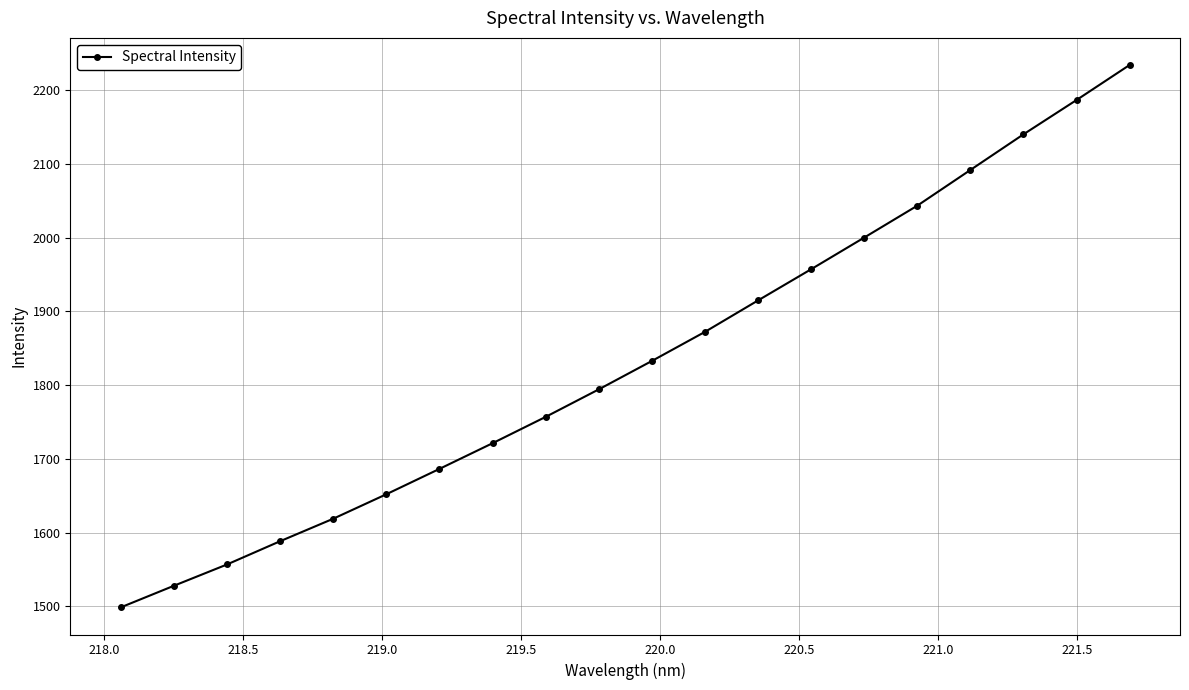

What is the value of the 14th point from the left?

1957.2